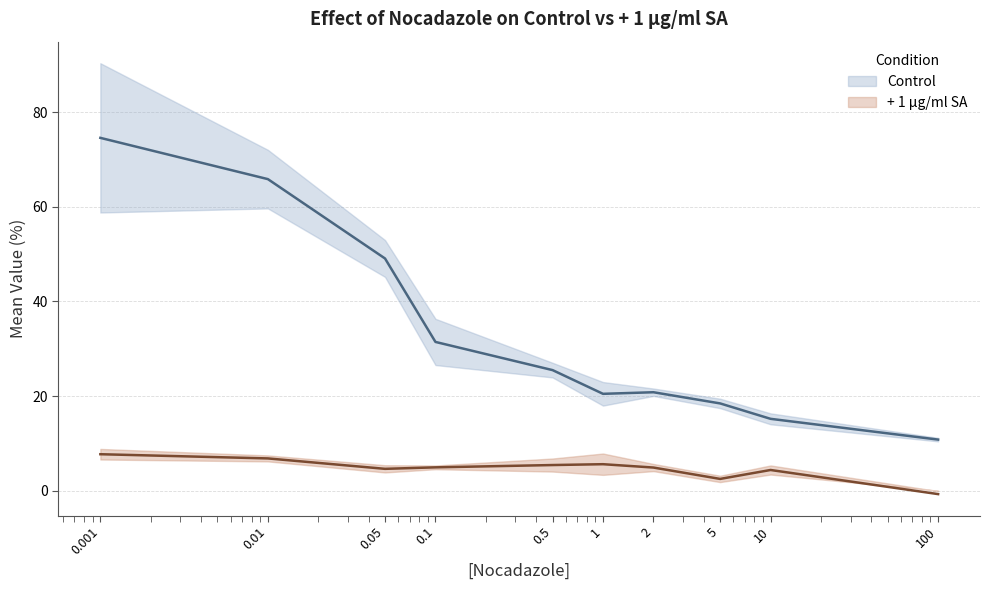

What is the difference between the + 1 µg/ml SA Mean values at 10 and 5?

1.9